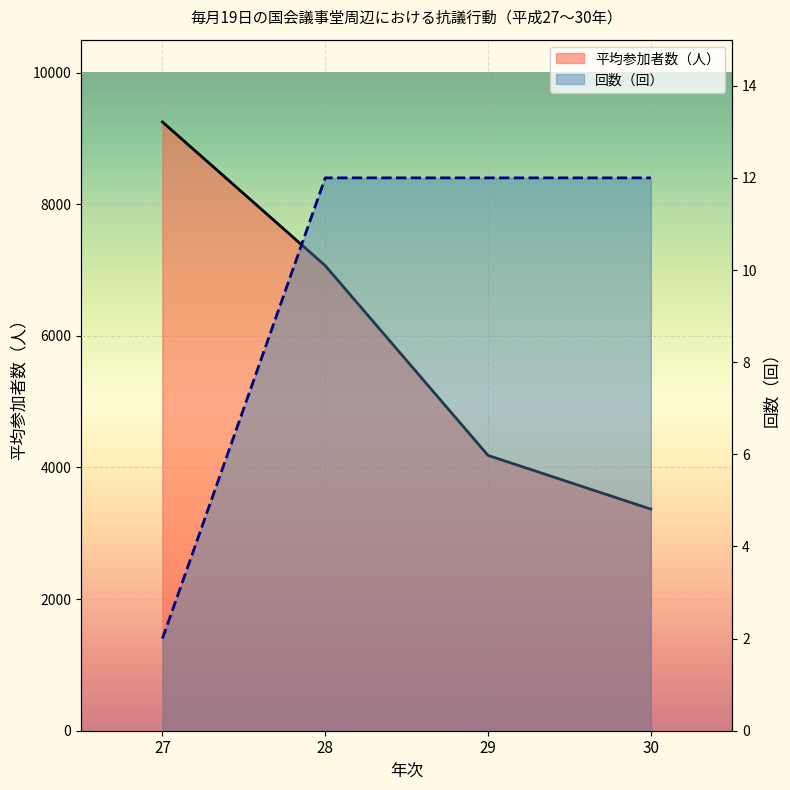

How many values in the 回数（回） series are below 12?

1